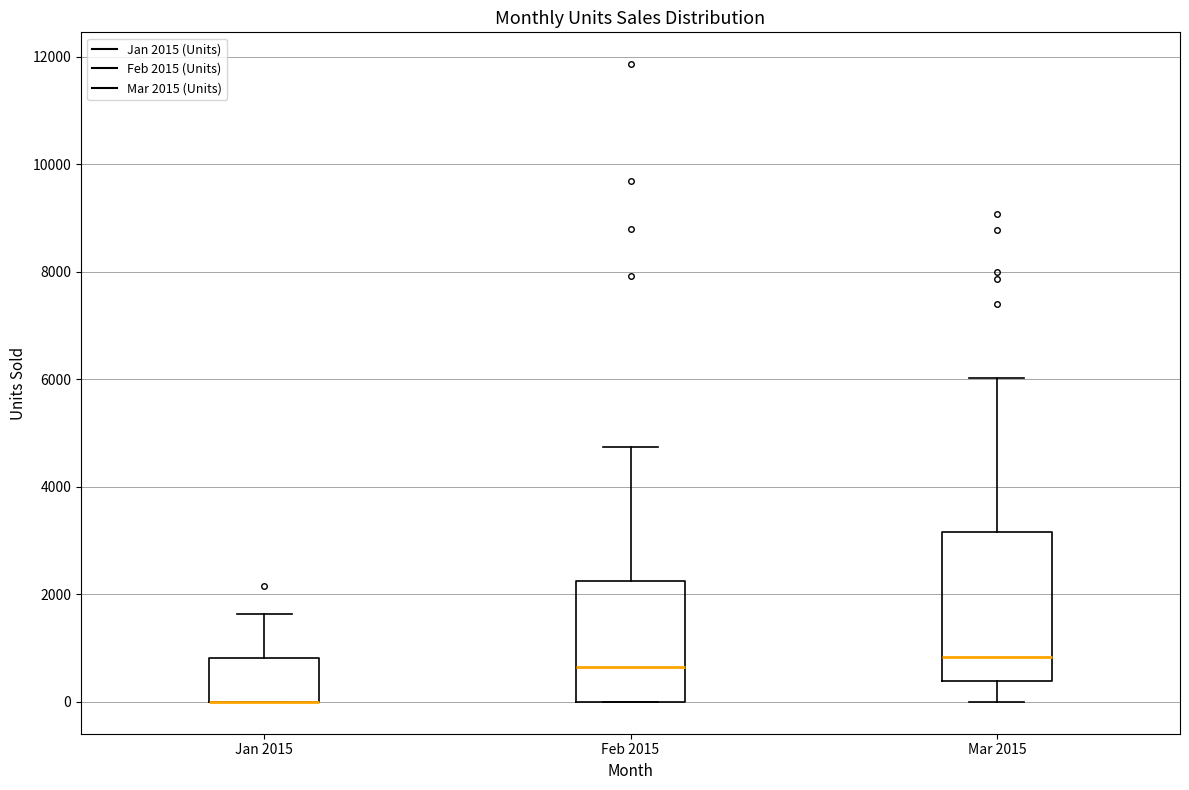

Comparing the boxes themselves (not the whiskers), which one is the tallest?

Mar 2015